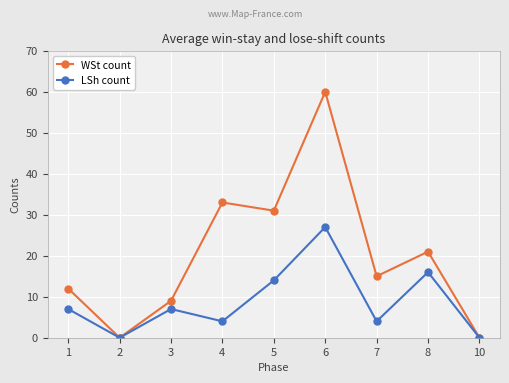

Where is WSt count nearest to the value 30?

5